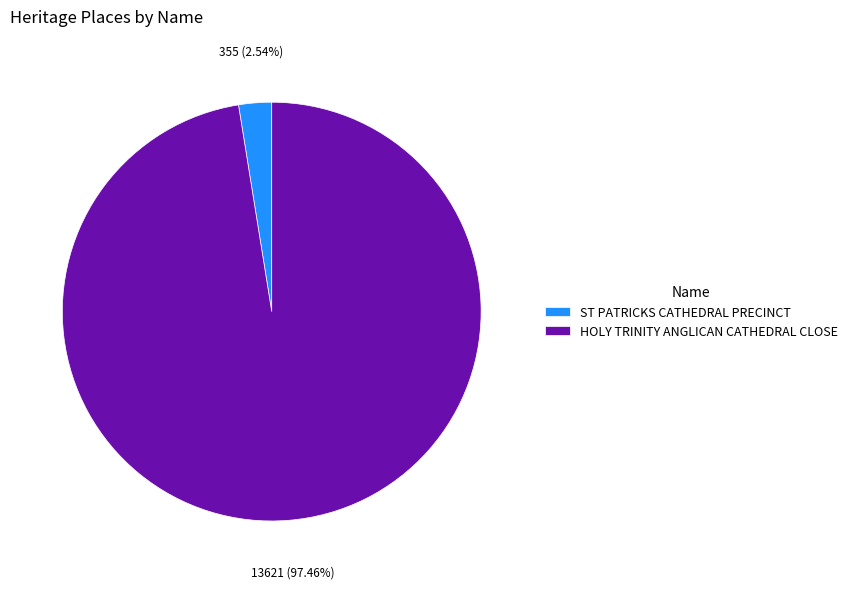

Which category has the smallest portion of the pie?

ST PATRICKS CATHEDRAL PRECINCT